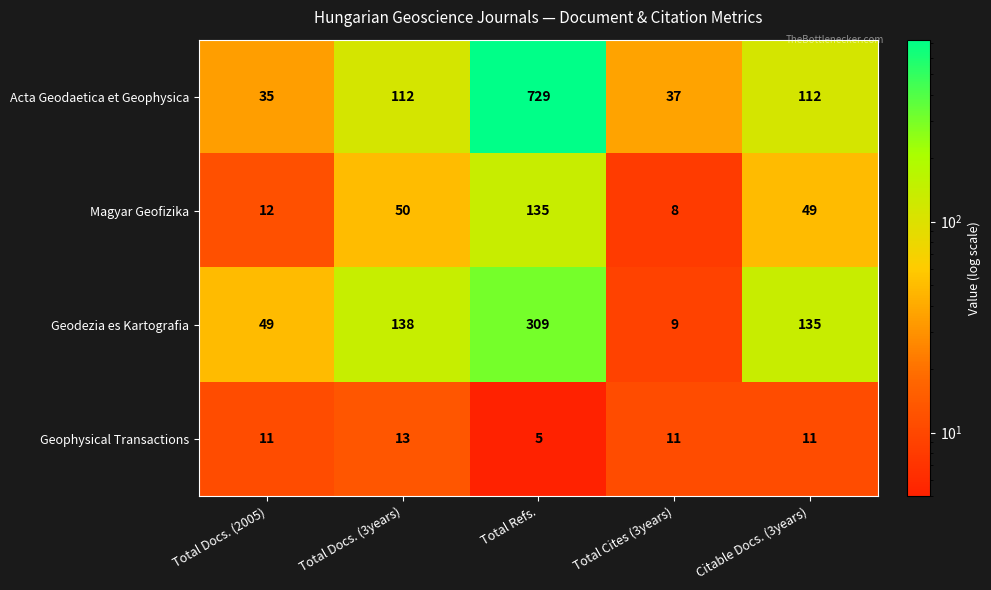

Which series has the widest spread of values?

Acta Geodaetica et Geophysica